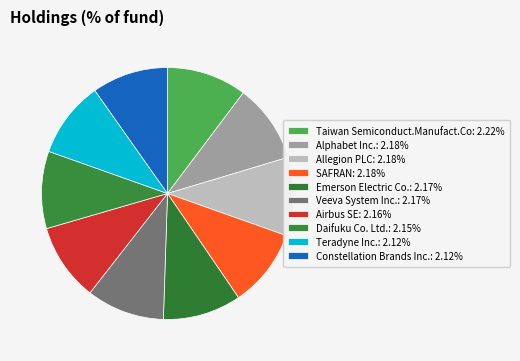

Between Taiwan Semiconduct.Manufact.Co and Airbus SE, which is larger?

Taiwan Semiconduct.Manufact.Co